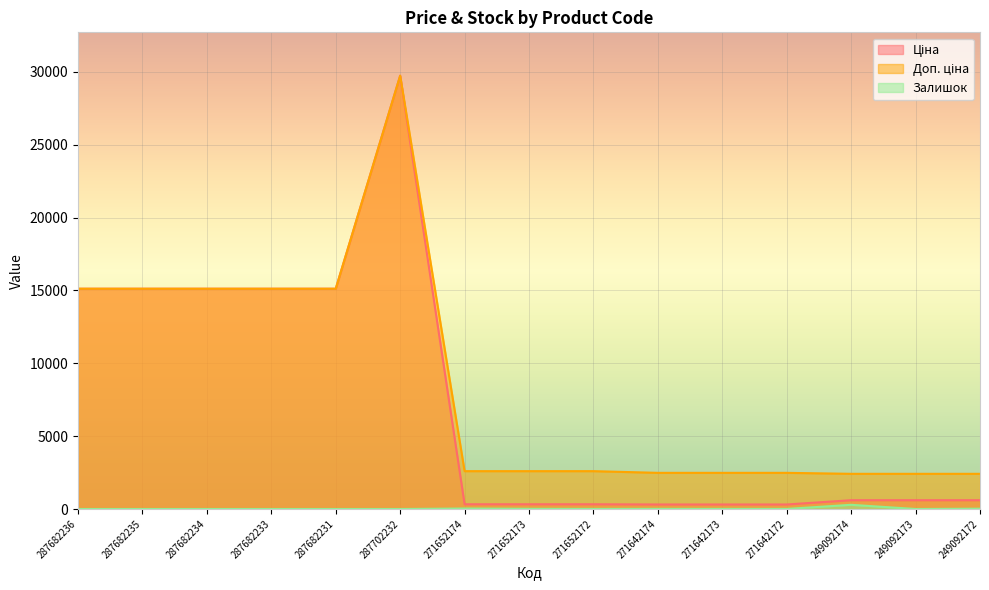

In Ціна, how many points are higher than both neighbors (excluding endpoints)?

1